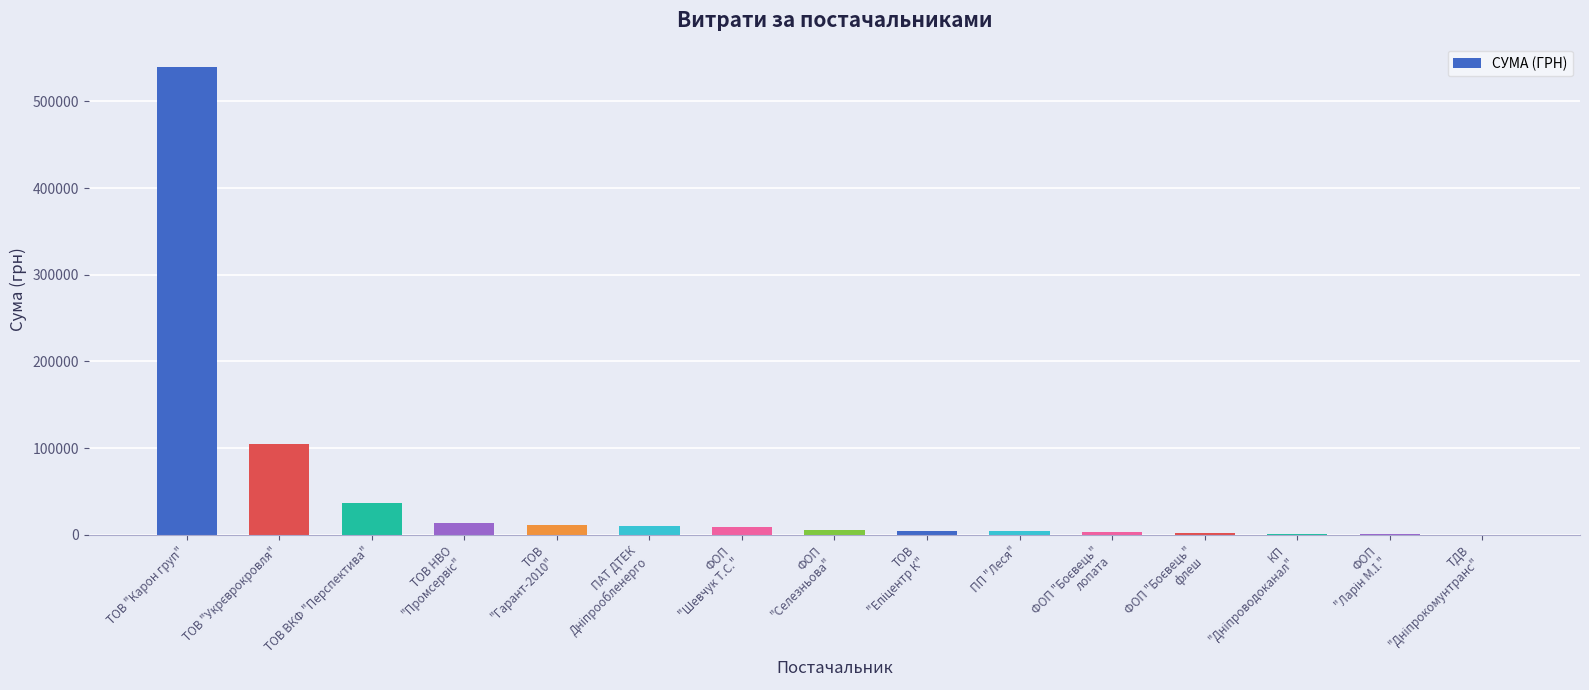

What is the approximate value at ТОВ ВКФ "Перспектива"?

36990.0